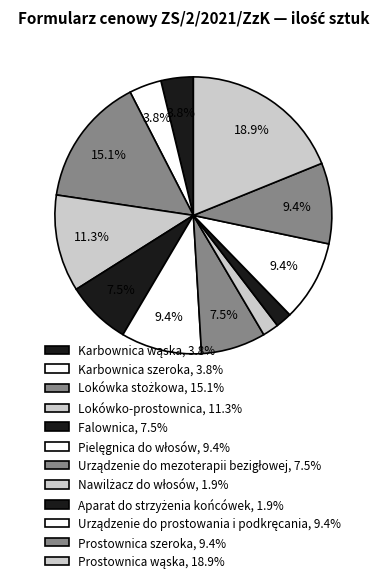

Count the number of slices in the pie.

12